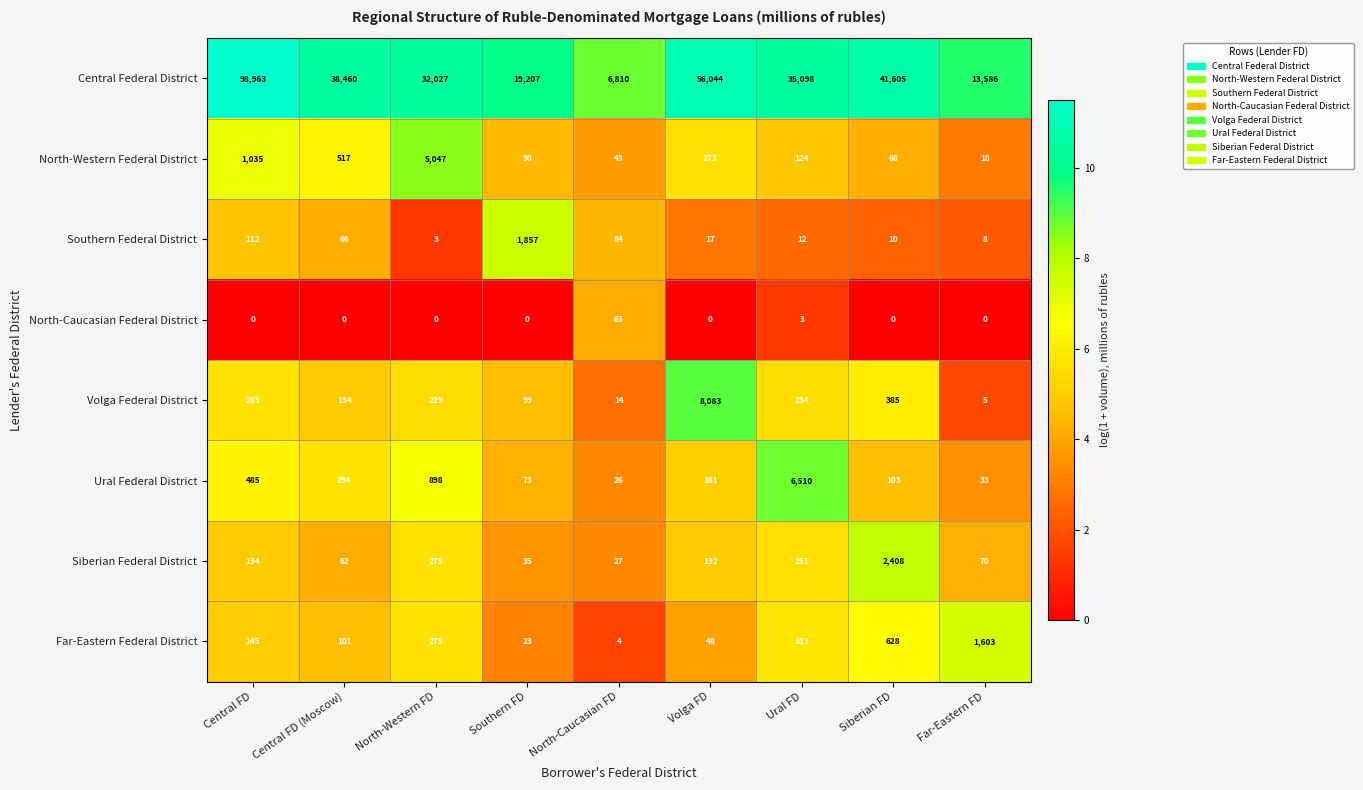

How many data points does each series have?

9